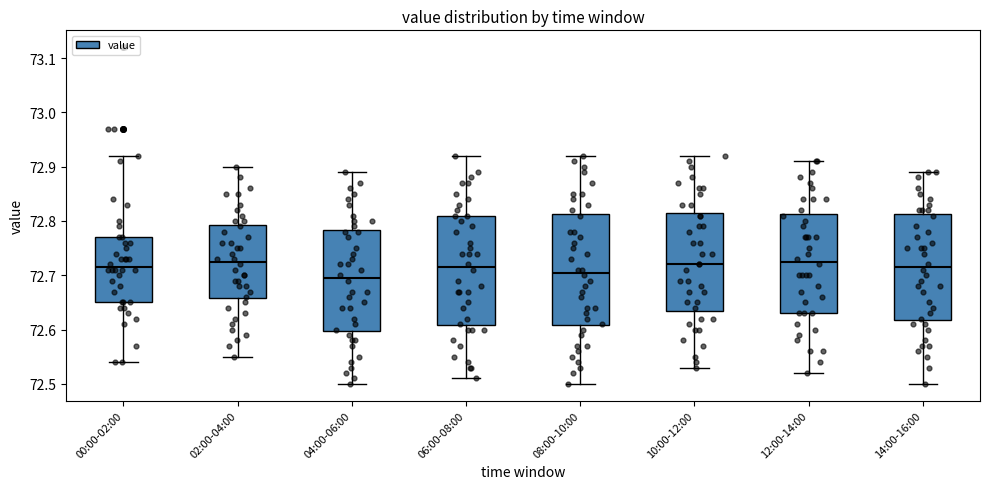

Reading left to right, transcribe this box plot: for each box, give where its median line is, the range the box spans, and where its two whiskers end, as read against the y-axis. The values are not printed on the chart, so give them approximately, as read against the axis.

00:00-02:00: median 72.72, box 72.65 to 72.77, whiskers 72.54 to 72.92
02:00-04:00: median 72.73, box 72.66 to 72.79, whiskers 72.55 to 72.90
04:00-06:00: median 72.70, box 72.60 to 72.78, whiskers 72.50 to 72.89
06:00-08:00: median 72.72, box 72.61 to 72.81, whiskers 72.51 to 72.92
08:00-10:00: median 72.71, box 72.61 to 72.81, whiskers 72.50 to 72.92
10:00-12:00: median 72.72, box 72.64 to 72.82, whiskers 72.53 to 72.92
12:00-14:00: median 72.73, box 72.63 to 72.81, whiskers 72.52 to 72.91
14:00-16:00: median 72.72, box 72.62 to 72.81, whiskers 72.50 to 72.89